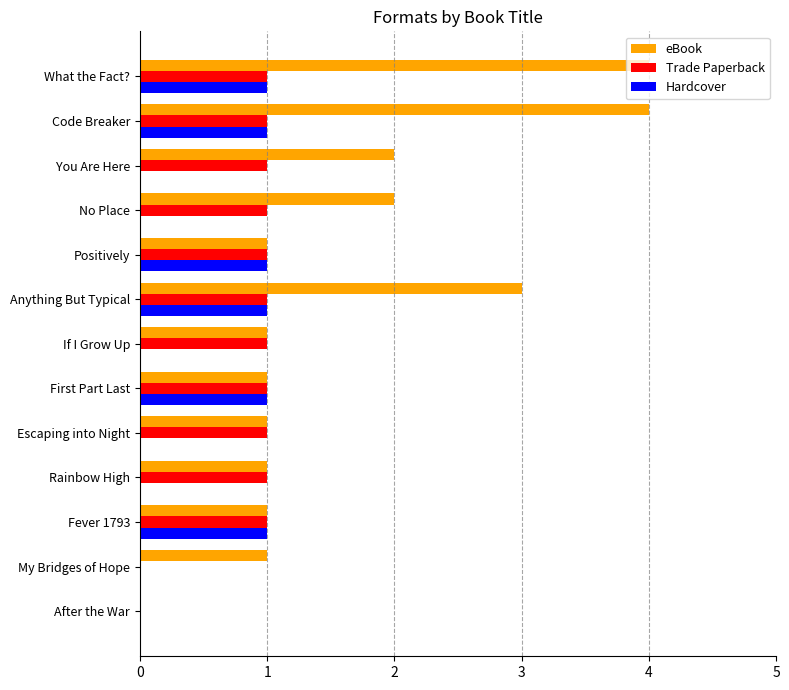

What are all the series names shown in the legend?

eBook, Trade Paperback, Hardcover